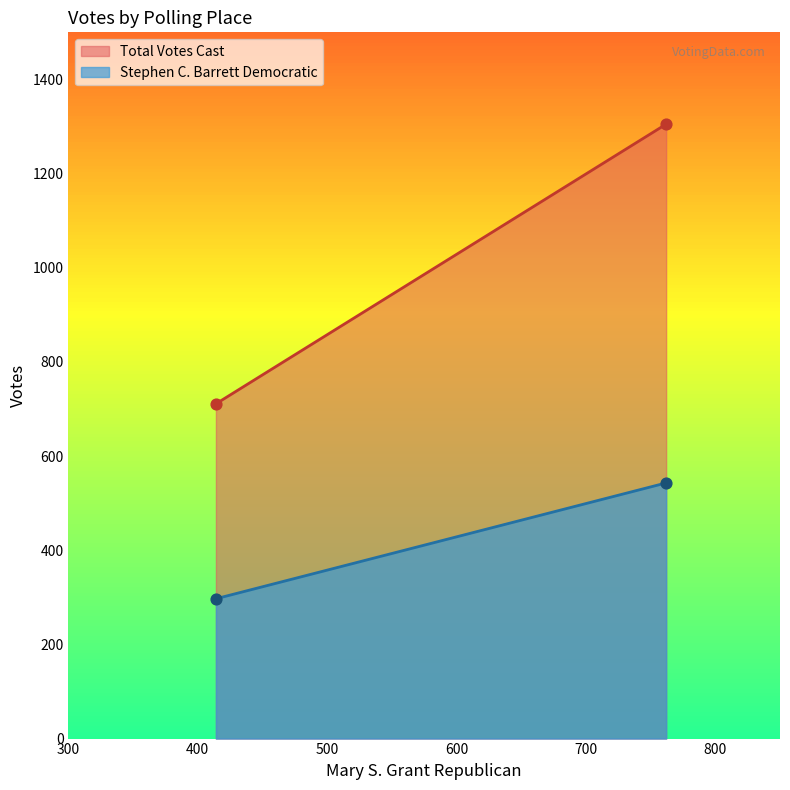

At how many categories does at least one series exceed 650?

2